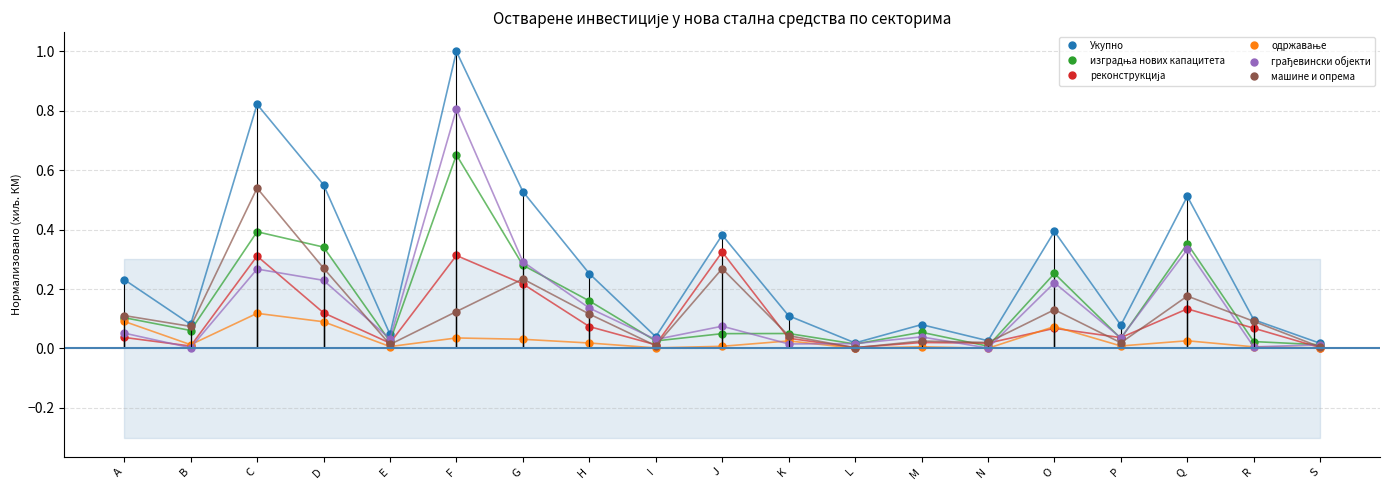

What is the highest value of the одржавање series?

0.1